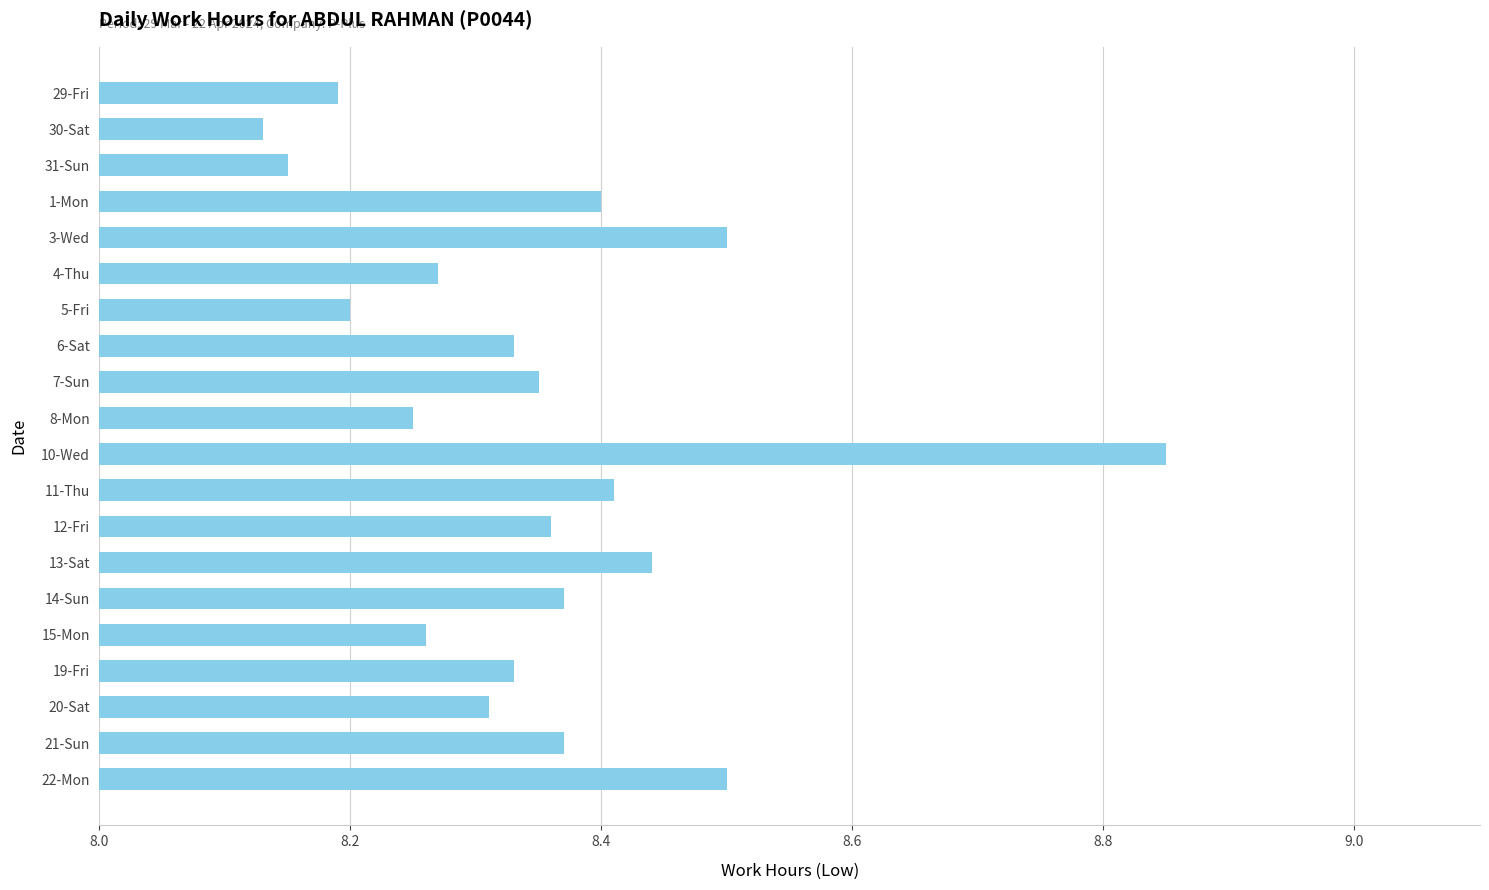

What is the label of the 16th bar from the top?

15-Mon